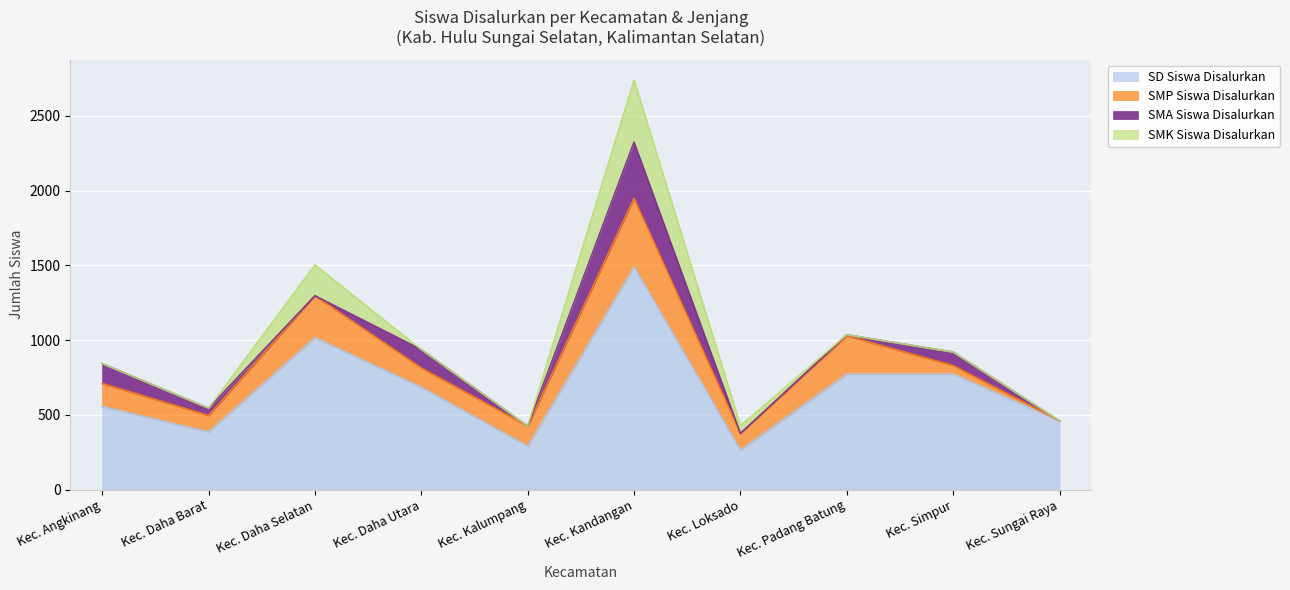

What is the highest value of the SMA Siswa Disalurkan series?

377